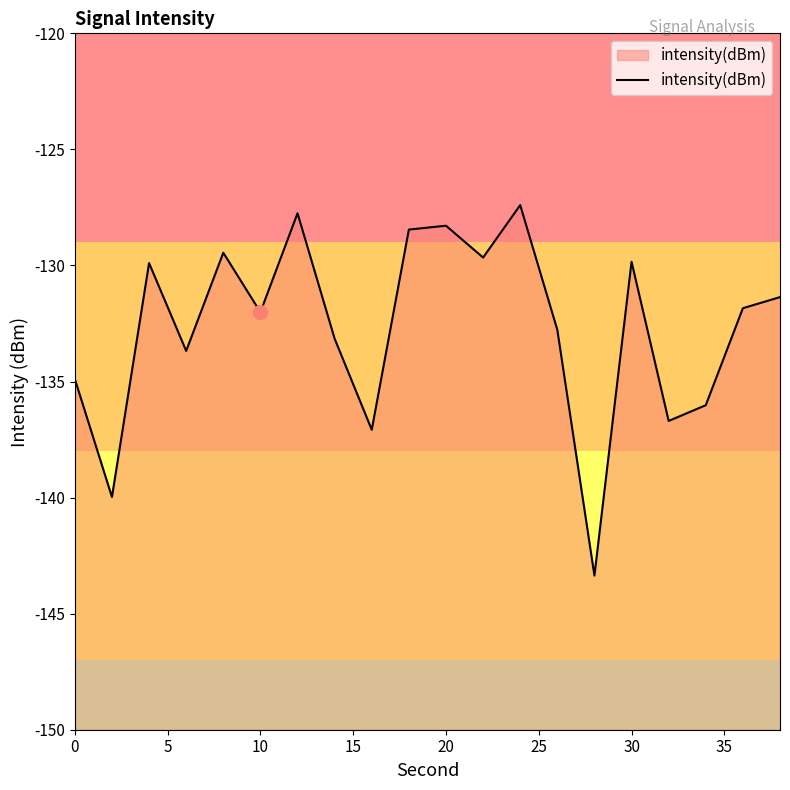

Reading left to right, transcribe all the data shown in this chart.

-134.9	-140.0	-129.9	-133.7	-129.5	-132.0	-127.8	-133.2	-137.1	-128.5	-128.3	-129.7	-127.4	-132.8	-143.4	-129.8	-136.7	-136.0	-131.8	-131.4